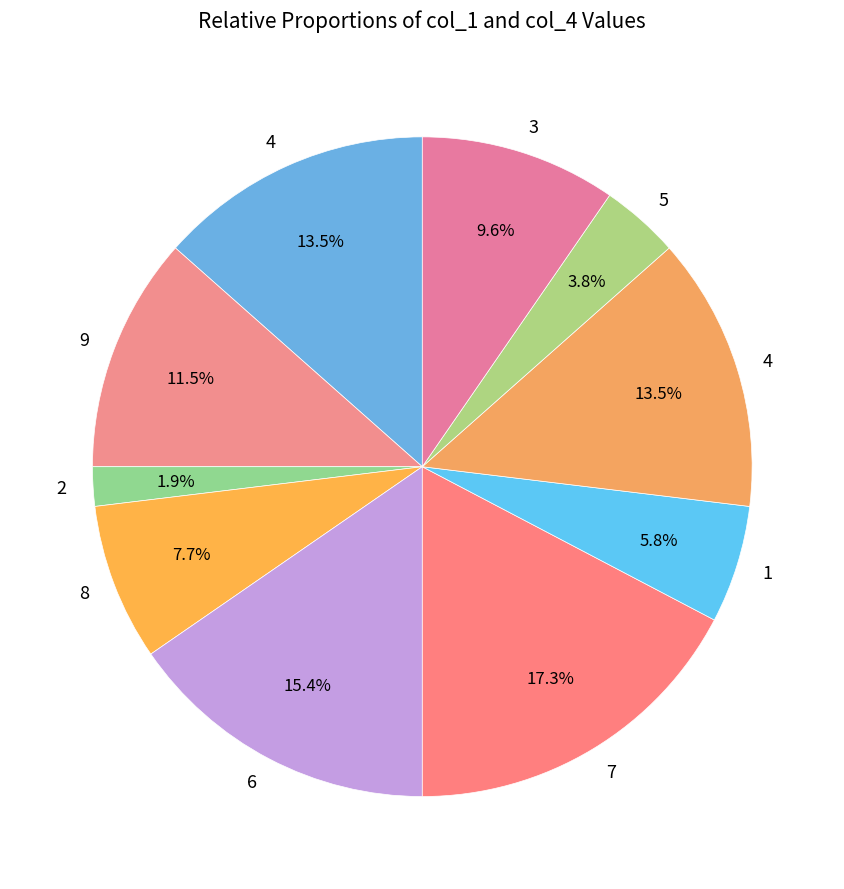

Count the number of slices in the pie.

10